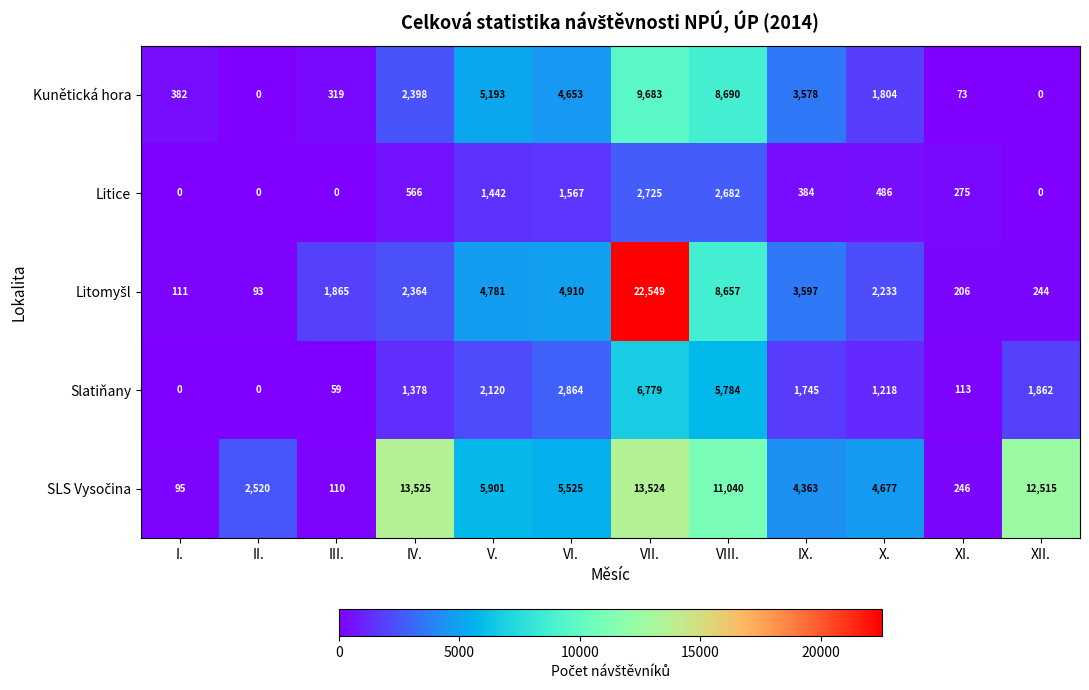

Which category has the highest value in the Kunětická hora series?

VII.